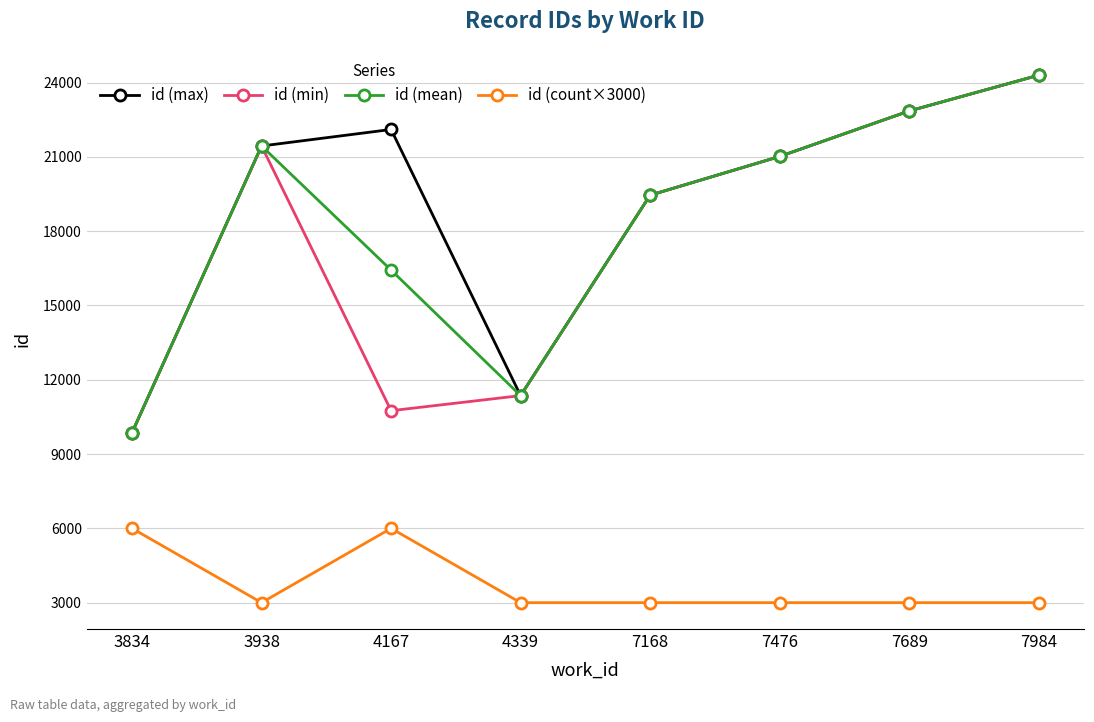

Is it true that id (count×3000) equals 4079.0 at 3834?

False